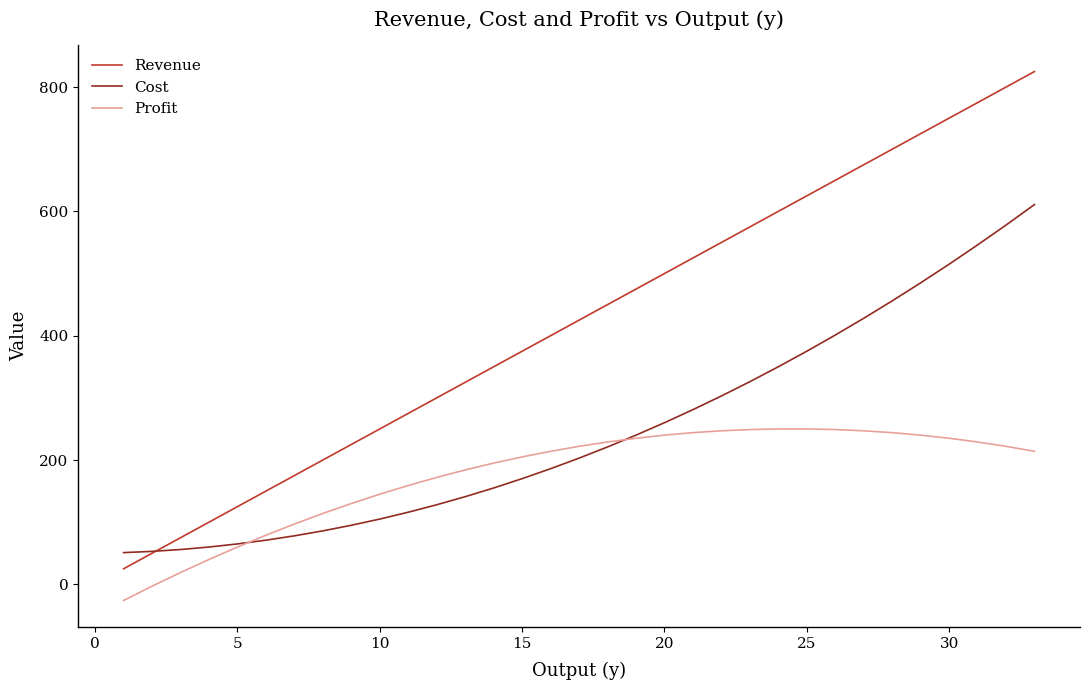

What is the maximum value shown in the chart?

825